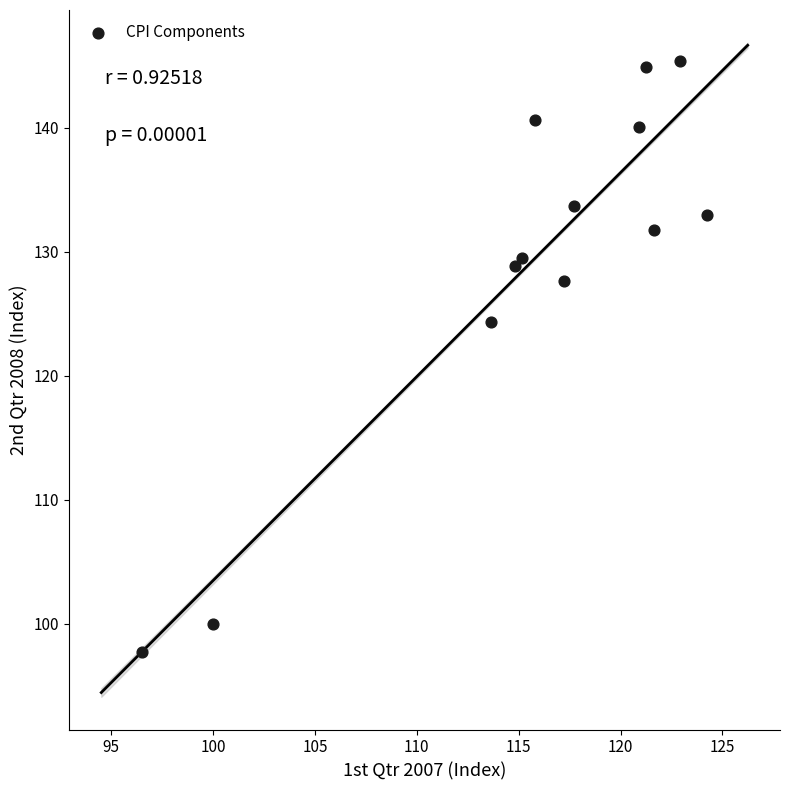

What is the range of X values (max minus min)?

27.7